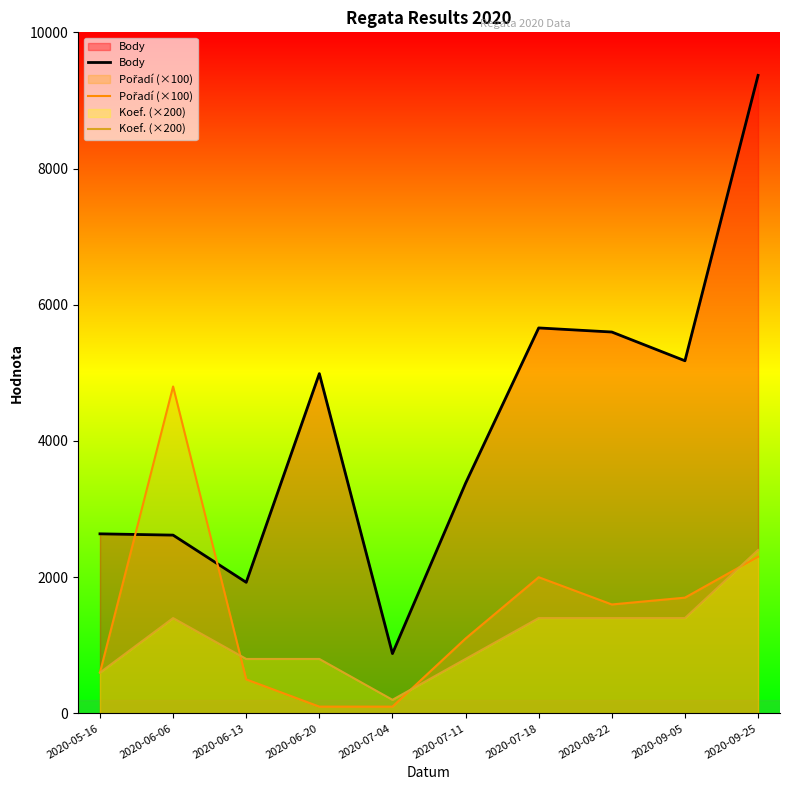

True or false: Koef. (×200) and Body cross at least once.

False